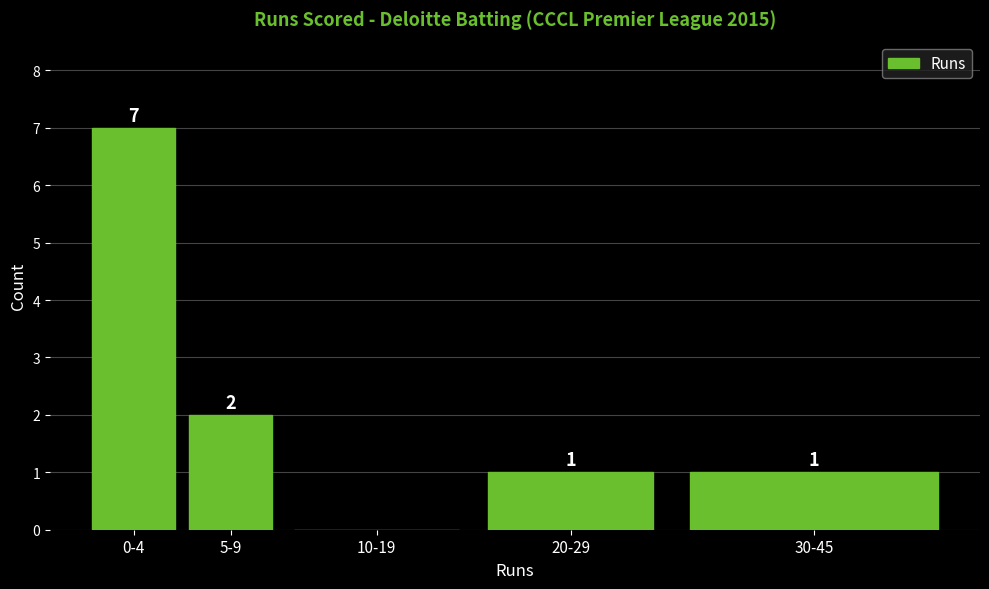

Reading right to left, list all the values displayed in this chart.

30-45=1	20-29=1	10-19=0	5-9=2	0-4=7